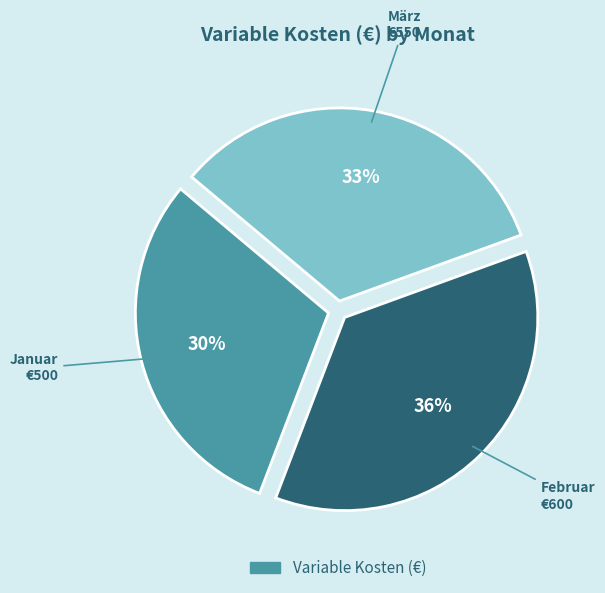

Is there any slice that represents more than half of the pie?

No